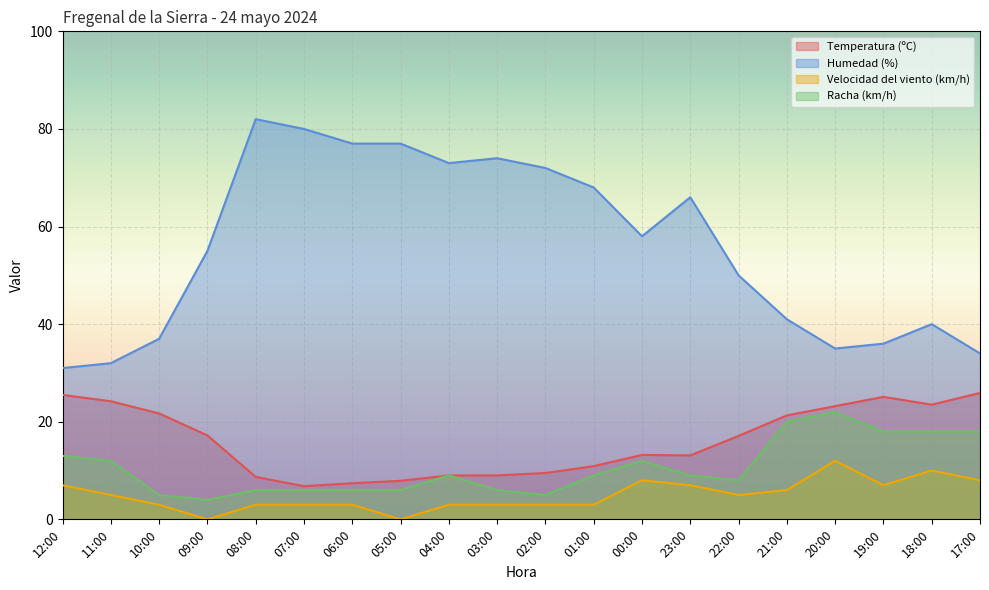

What value does the Velocidad del viento (km/h) series have at 07:00?

3.0